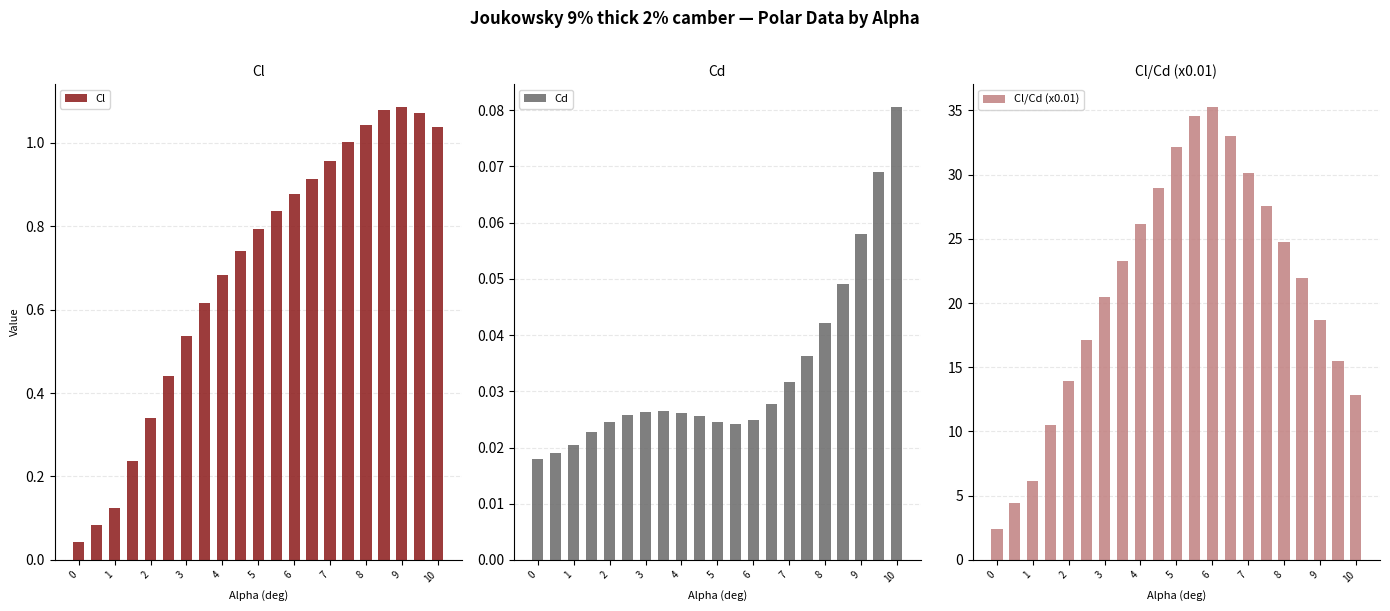

Is it true that Cl/Cd (x0.01) equals 35.3 at 6?

True